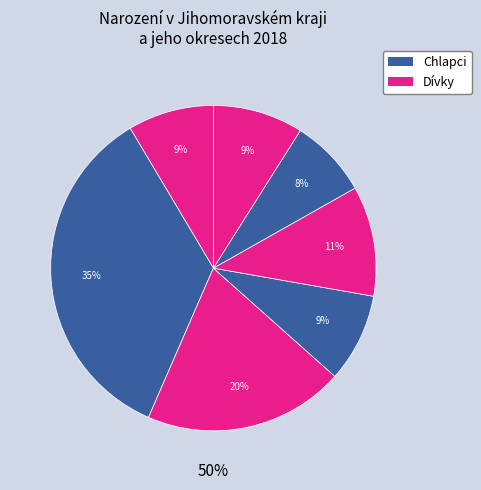

To the nearest percent, what is the difference between the largest and smallest slice percentages?

27%